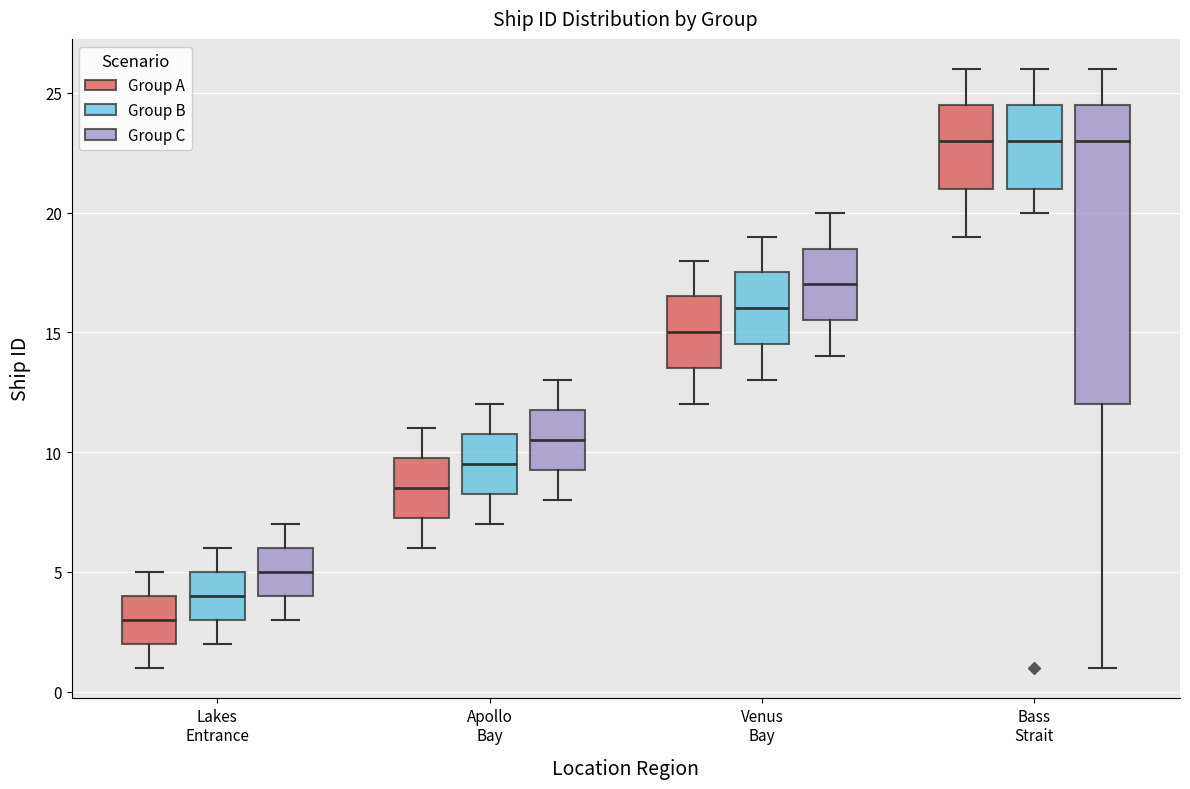

Reading left to right, transcribe this box plot: for each box, give where its median line is, the range the box spans, and where its two whiskers end, as read against the y-axis. The values are not printed on the chart, so give them approximately, as read against the axis.

Lakes Entrance (Group A): median 3.0, box 2.0 to 4.0, whiskers 1.0 to 5.0
Lakes Entrance (Group B): median 4.0, box 3.0 to 5.0, whiskers 2.0 to 6.0
Lakes Entrance (Group C): median 5.0, box 4.0 to 6.0, whiskers 3.0 to 7.0
Apollo Bay (Group A): median 8.5, box 7.5 to 10.0, whiskers 6.0 to 11.0
Apollo Bay (Group B): median 9.5, box 8.5 to 11.0, whiskers 7.0 to 12.0
Apollo Bay (Group C): median 10.5, box 9.5 to 12.0, whiskers 8.0 to 13.0
Venus Bay (Group A): median 15.0, box 13.5 to 16.5, whiskers 12.0 to 18.0
Venus Bay (Group B): median 16.0, box 14.5 to 17.5, whiskers 13.0 to 19.0
Venus Bay (Group C): median 17.0, box 15.5 to 18.5, whiskers 14.0 to 20.0
Bass Strait (Group A): median 23.0, box 21.0 to 24.5, whiskers 19.0 to 26.0
Bass Strait (Group B): median 23.0, box 21.0 to 24.5, whiskers 20.0 to 26.0
Bass Strait (Group C): median 23.0, box 12.0 to 24.5, whiskers 1.0 to 26.0